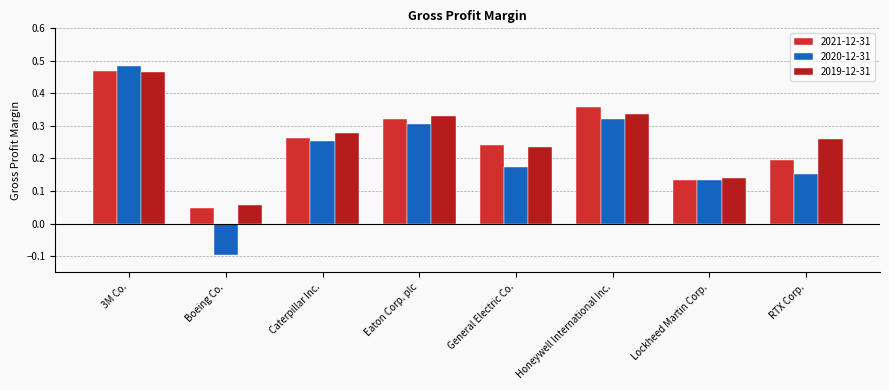

How many data points in 2020-12-31 are less than 0?

1